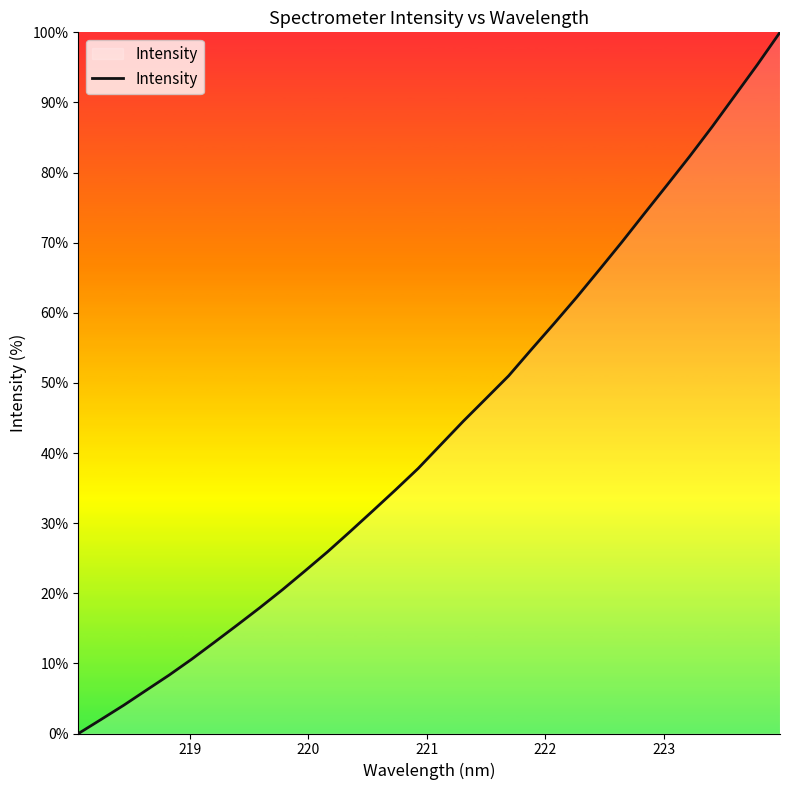

What is the greatest value displayed?

100.0